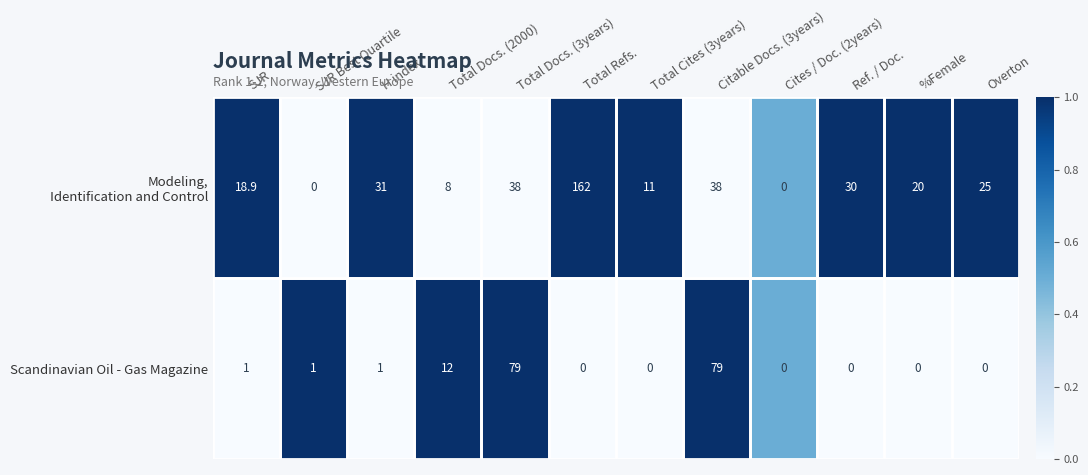

What is the total value across all series at Total Docs. (2000)?

20.0